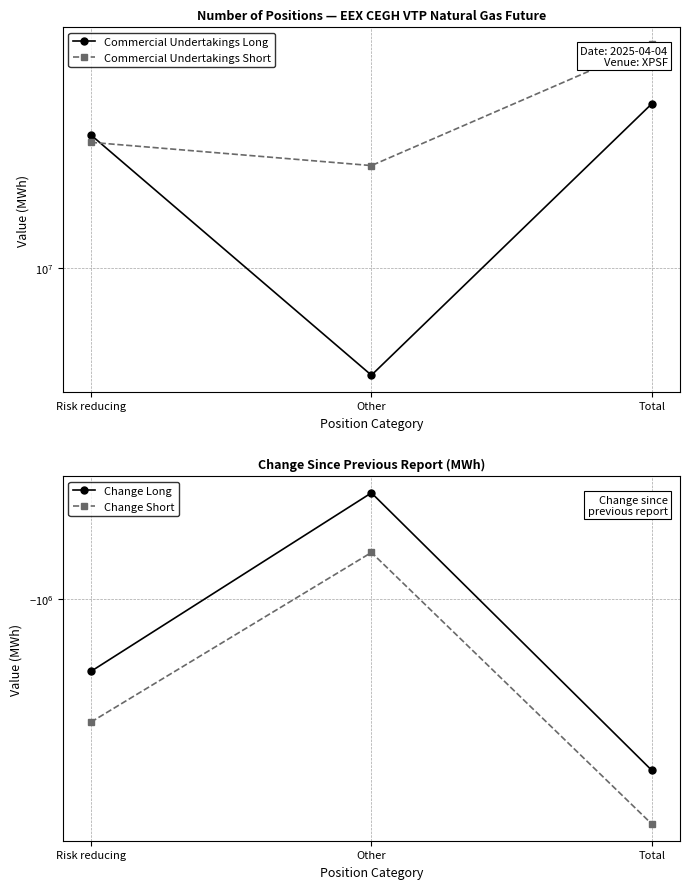

What is the difference between the highest and lowest values at Risk reducing?

24857656